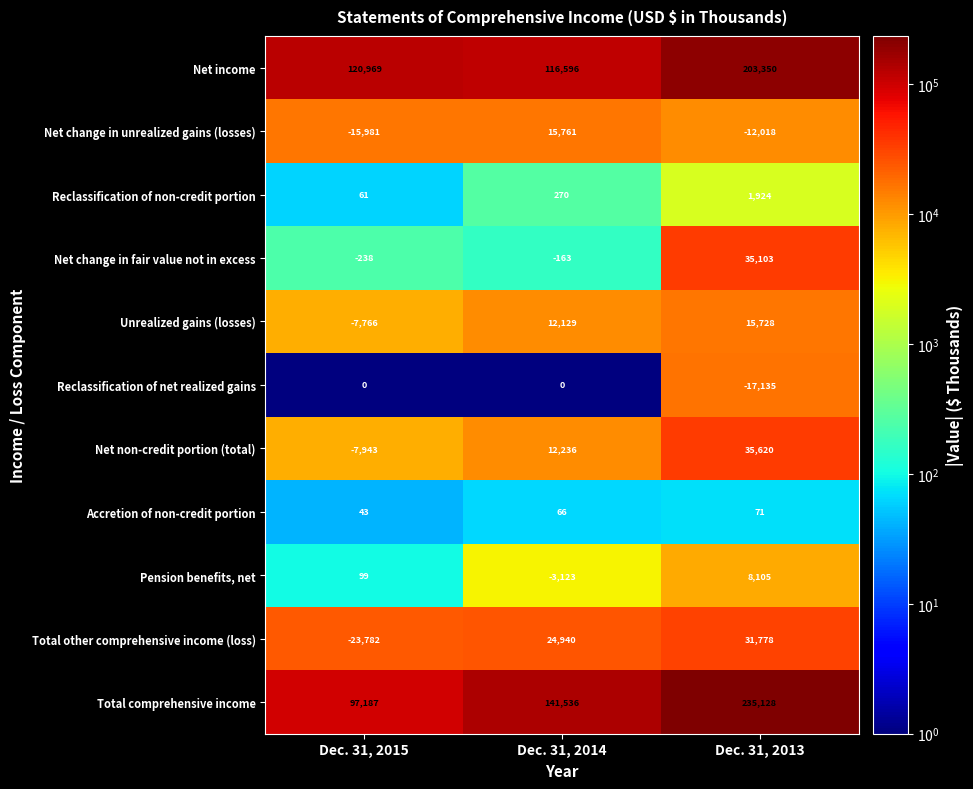

What is the difference between the maximum and second lowest values in the Total other comprehensive income (loss) series?

6838